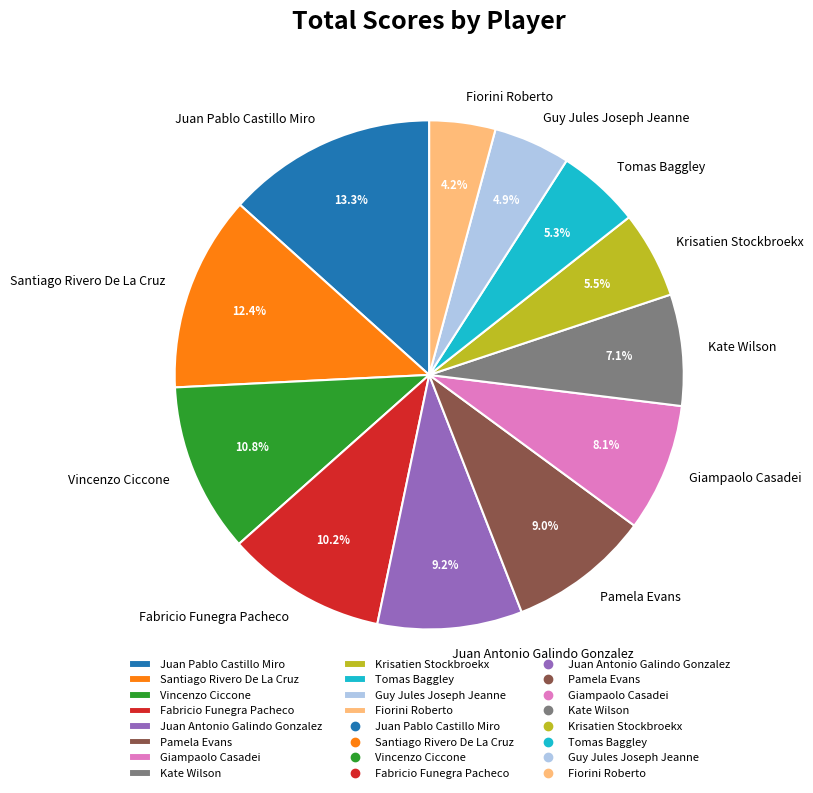

What percentage is NOT represented by Kate Wilson?

92.9%